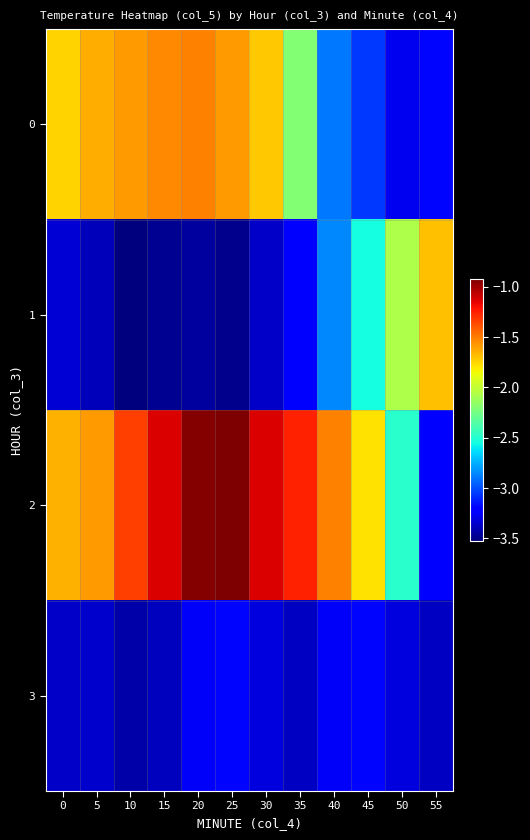

Count the number of data series in this chart.

4